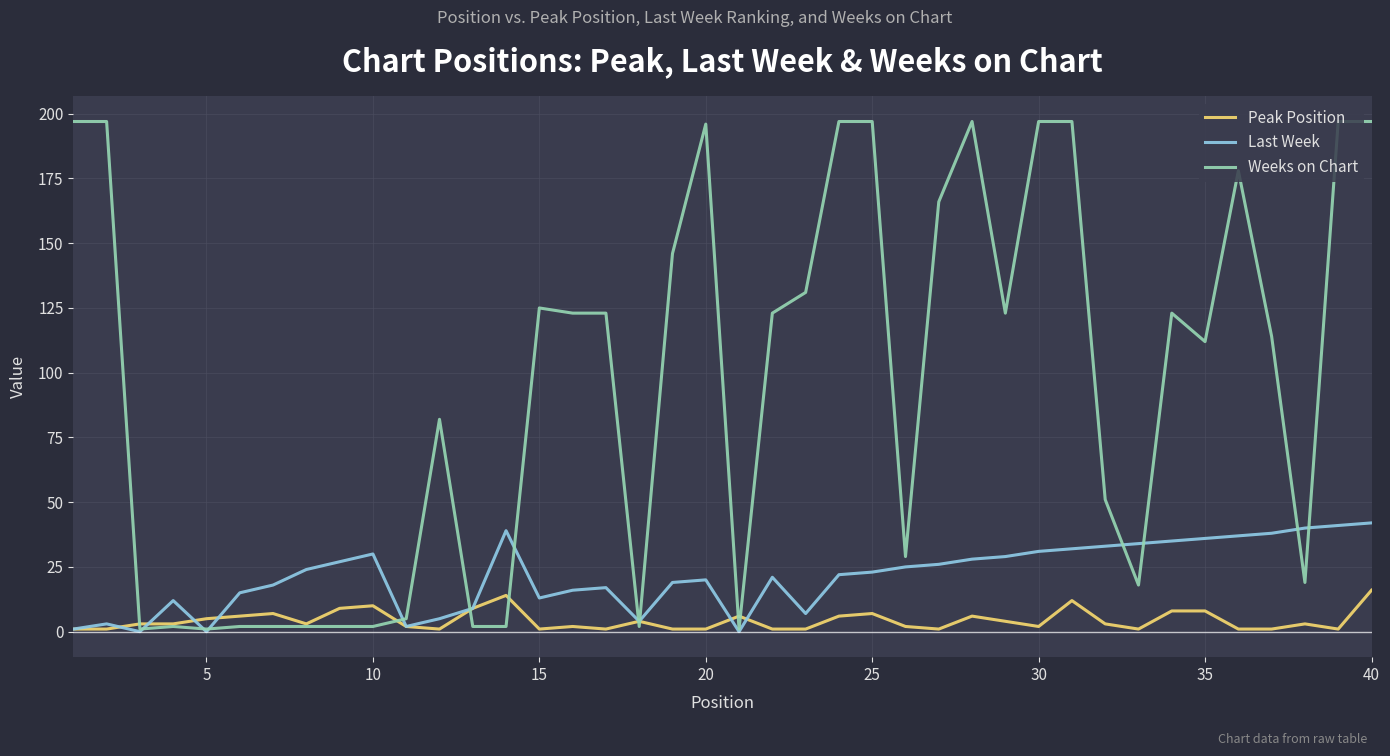

List the series in order of their peak value, lowest first.

Peak Position, Last Week, Weeks on Chart